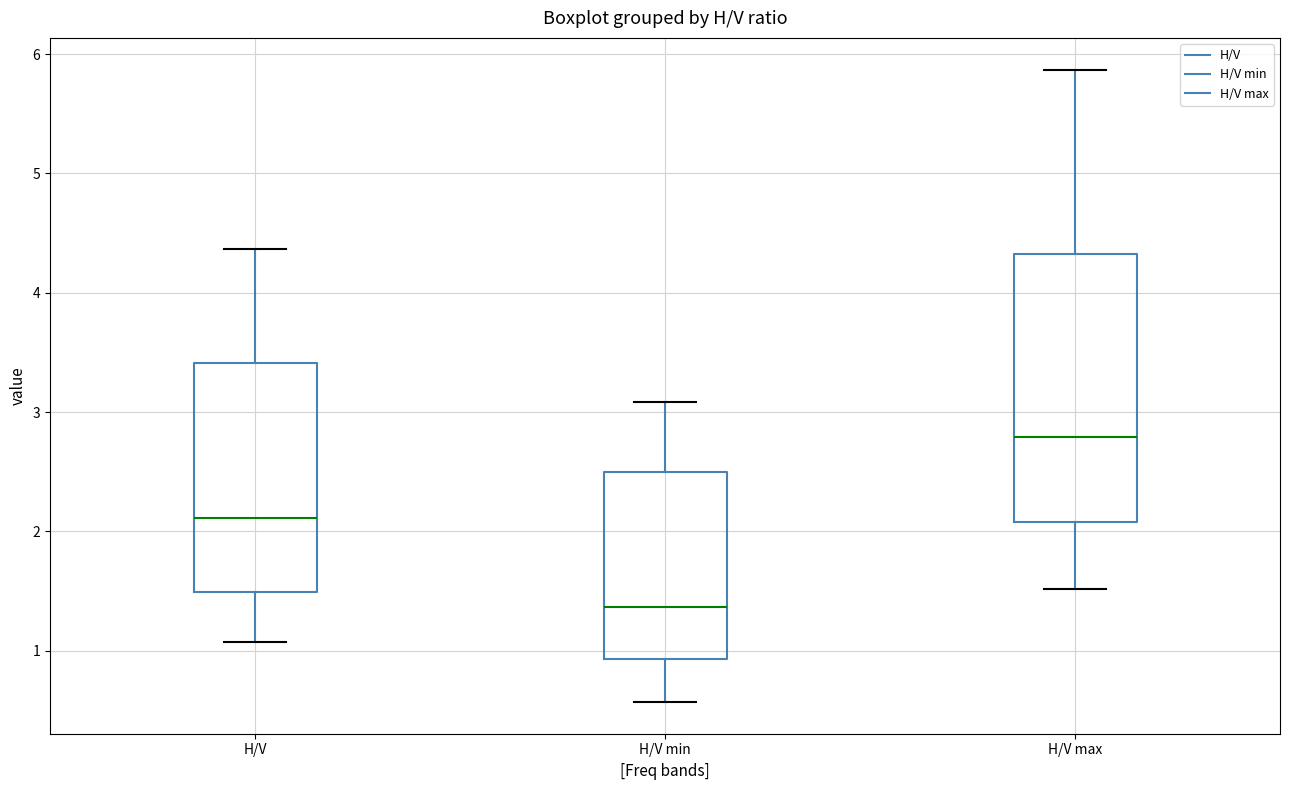

Reading left to right, transcribe this box plot: for each box, give where its median line is, the range the box spans, and where its two whiskers end, as read against the y-axis. The values are not printed on the chart, so give them approximately, as read against the axis.

H/V: median 2.1, box 1.5 to 3.4, whiskers 1.1 to 4.4
H/V min: median 1.4, box 0.9 to 2.5, whiskers 0.6 to 3.1
H/V max: median 2.8, box 2.1 to 4.3, whiskers 1.5 to 5.9